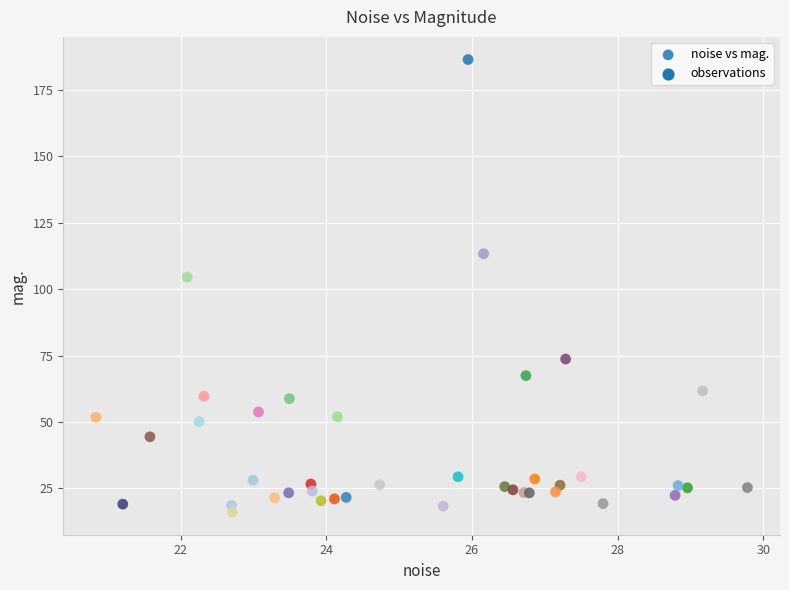

What Y value in the scatter plot is closest to 101?

104.5